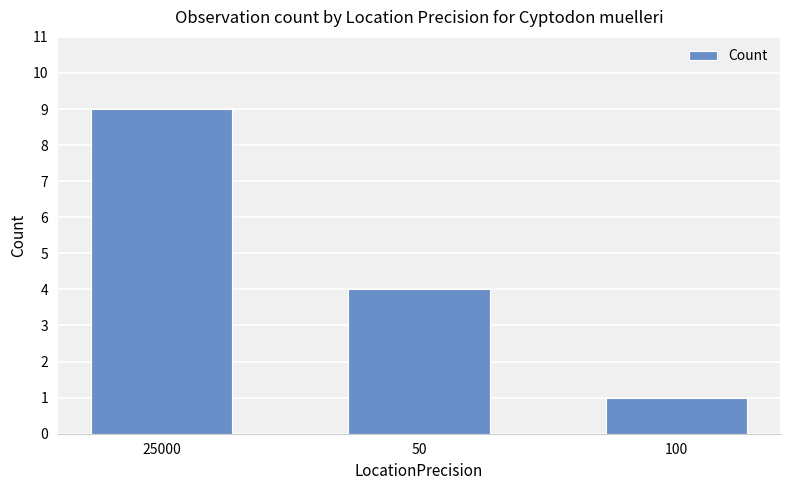

What is the greatest value displayed?

9